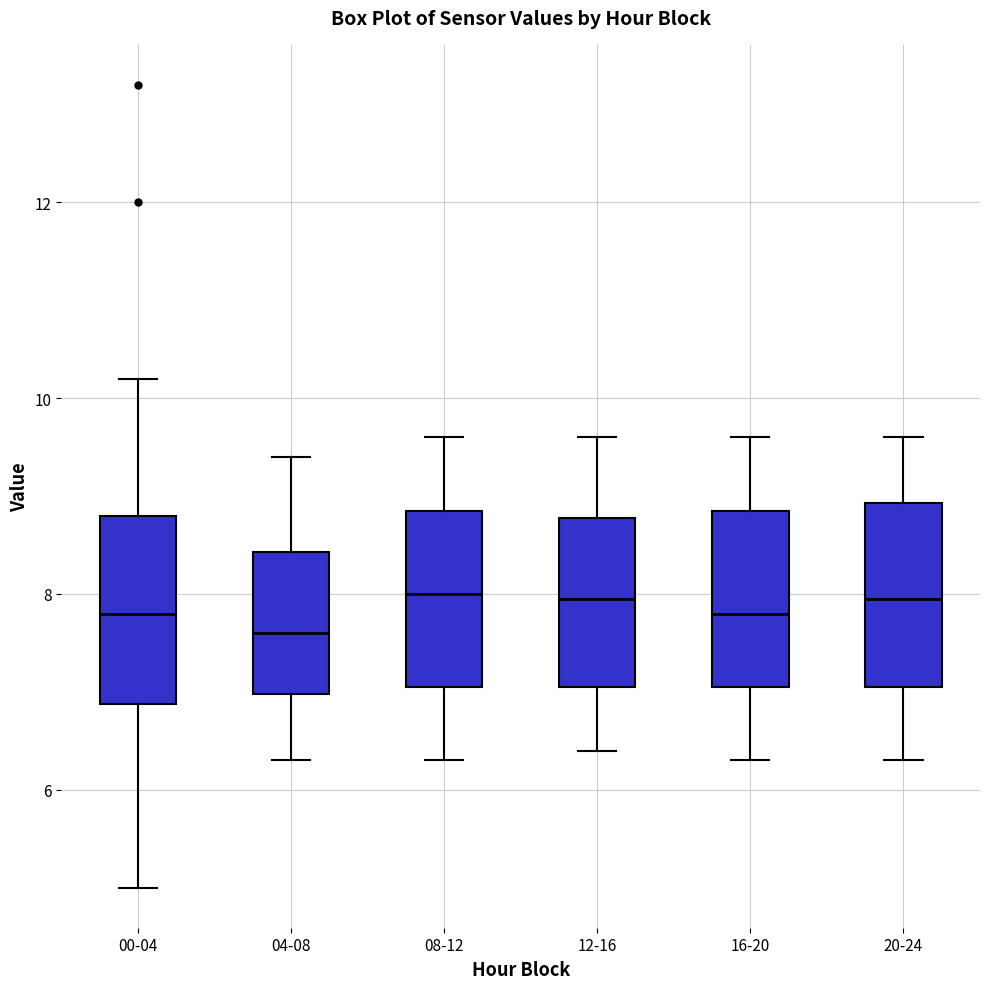

Where does the median line of the box for 20-24 sit on the y-axis? The values are not printed on the chart, so give them approximately, as read against the axis.

8.0